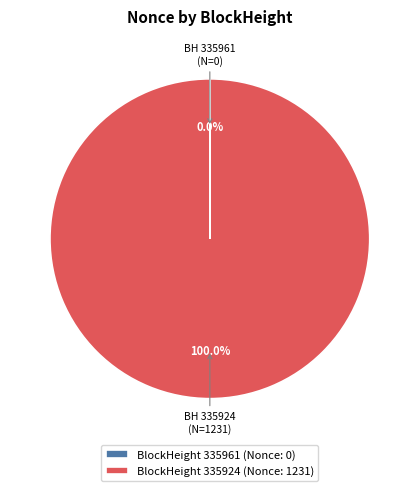

Does BlockHeight 335924 (Nonce: 1231) represent more than half of the total?

Yes